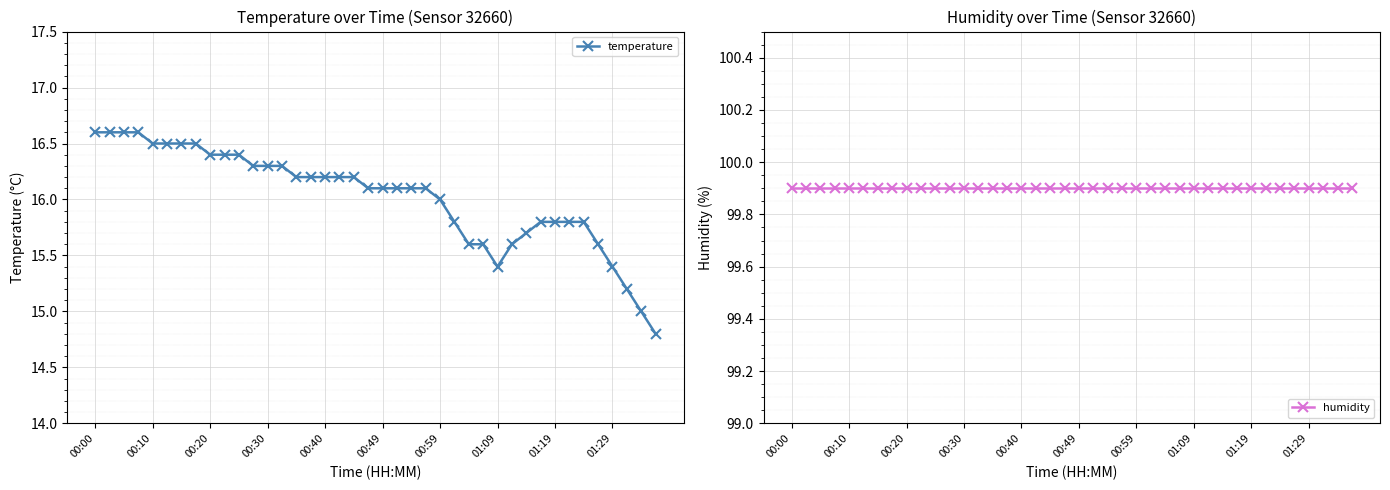

What is the highest value of the temperature series?

16.6